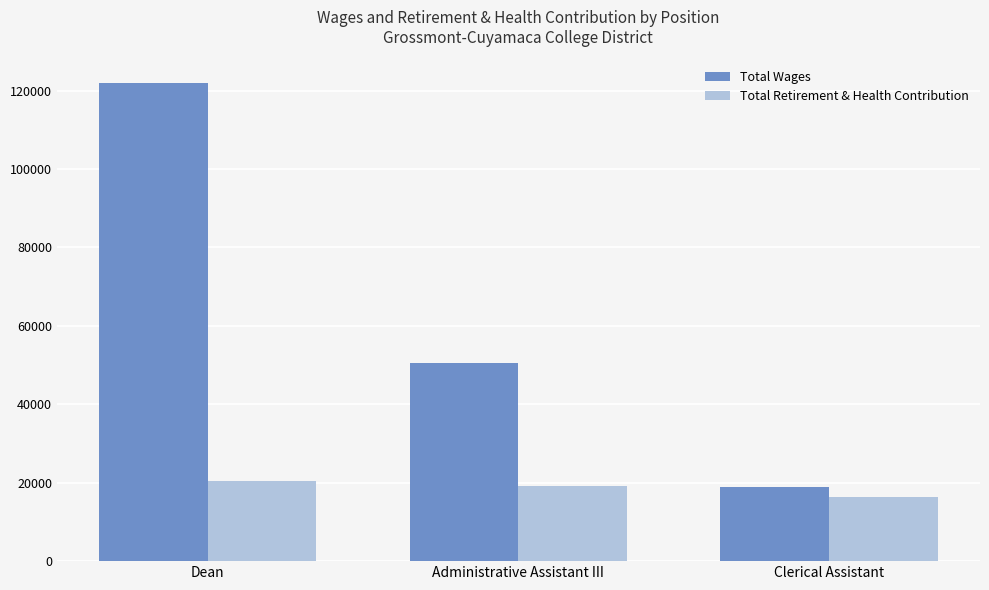

At which label does Total Wages first exceed 50514?

Dean